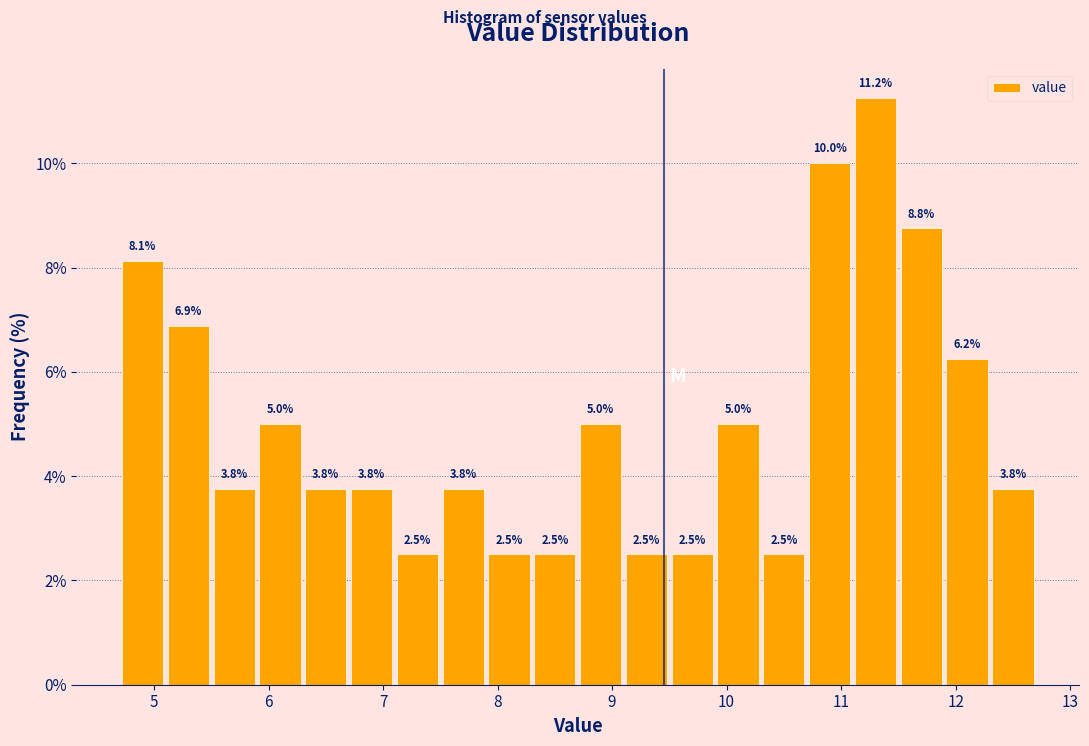

What is the height of the bar covering 11.5 to 11.9 on the x-axis?

8.8